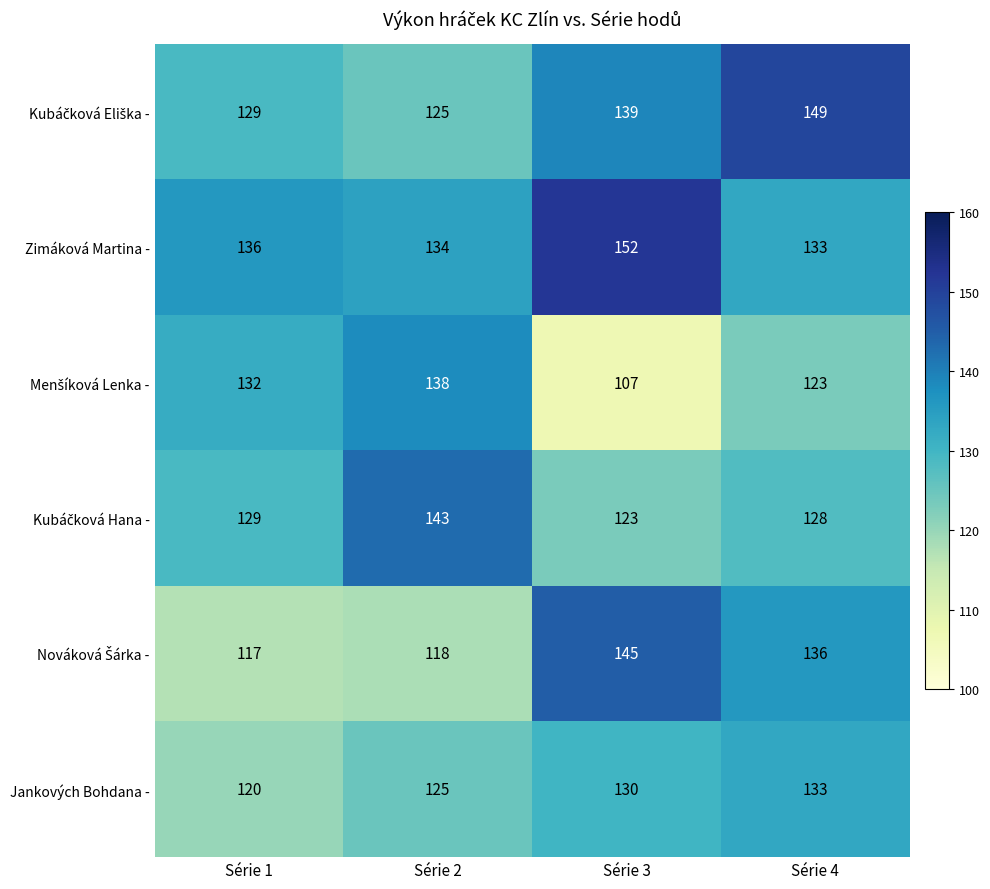

What is the spread (max minus min) of values at Série 3?

45